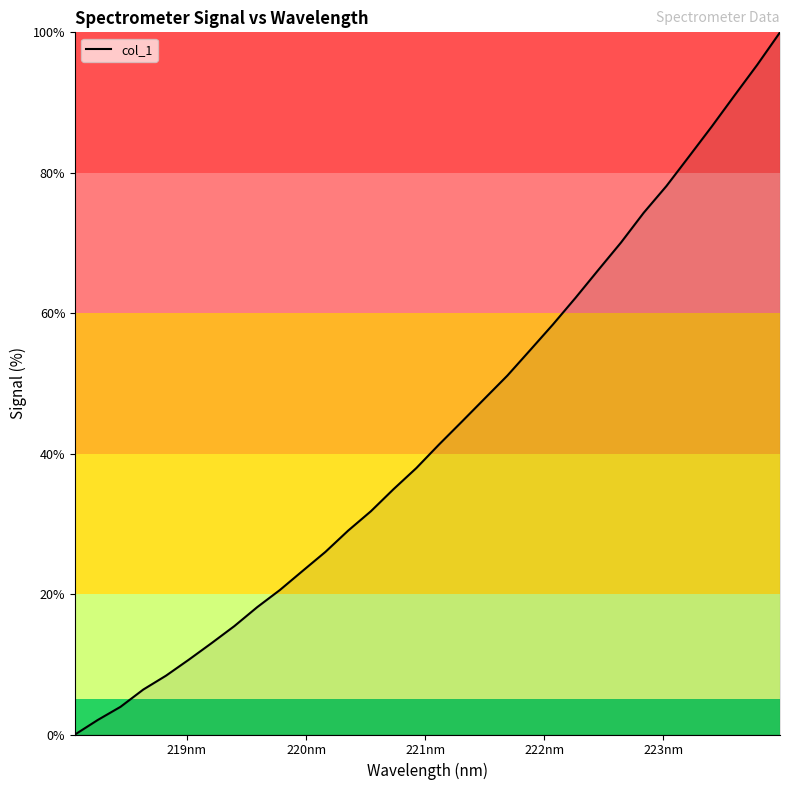

How many categories are shown in the chart?

32